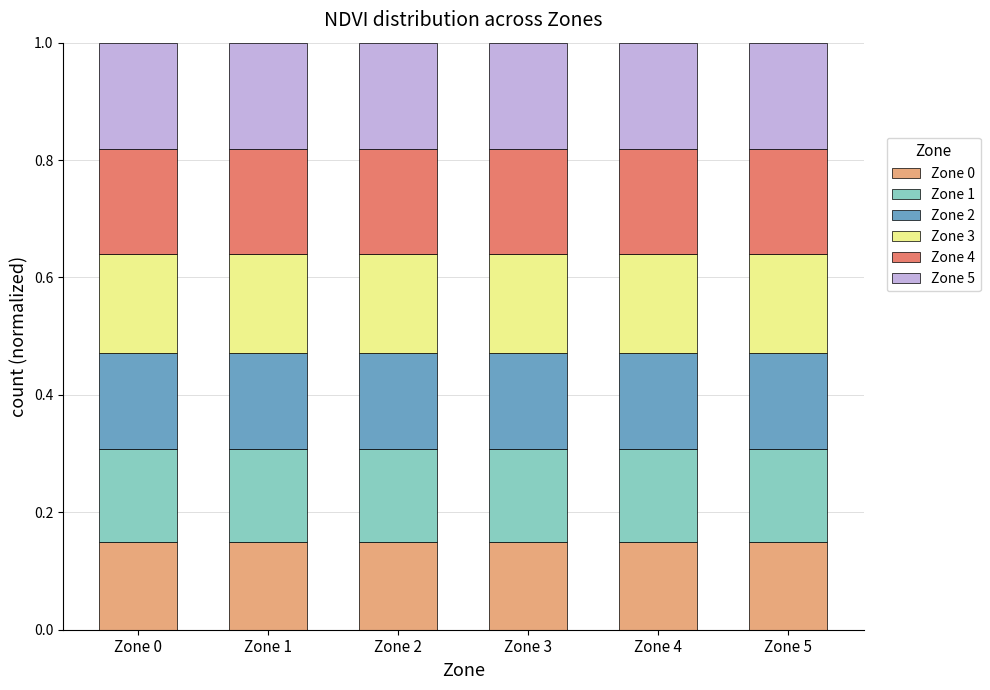

What is the total value across all series at Zone 0?

1.0